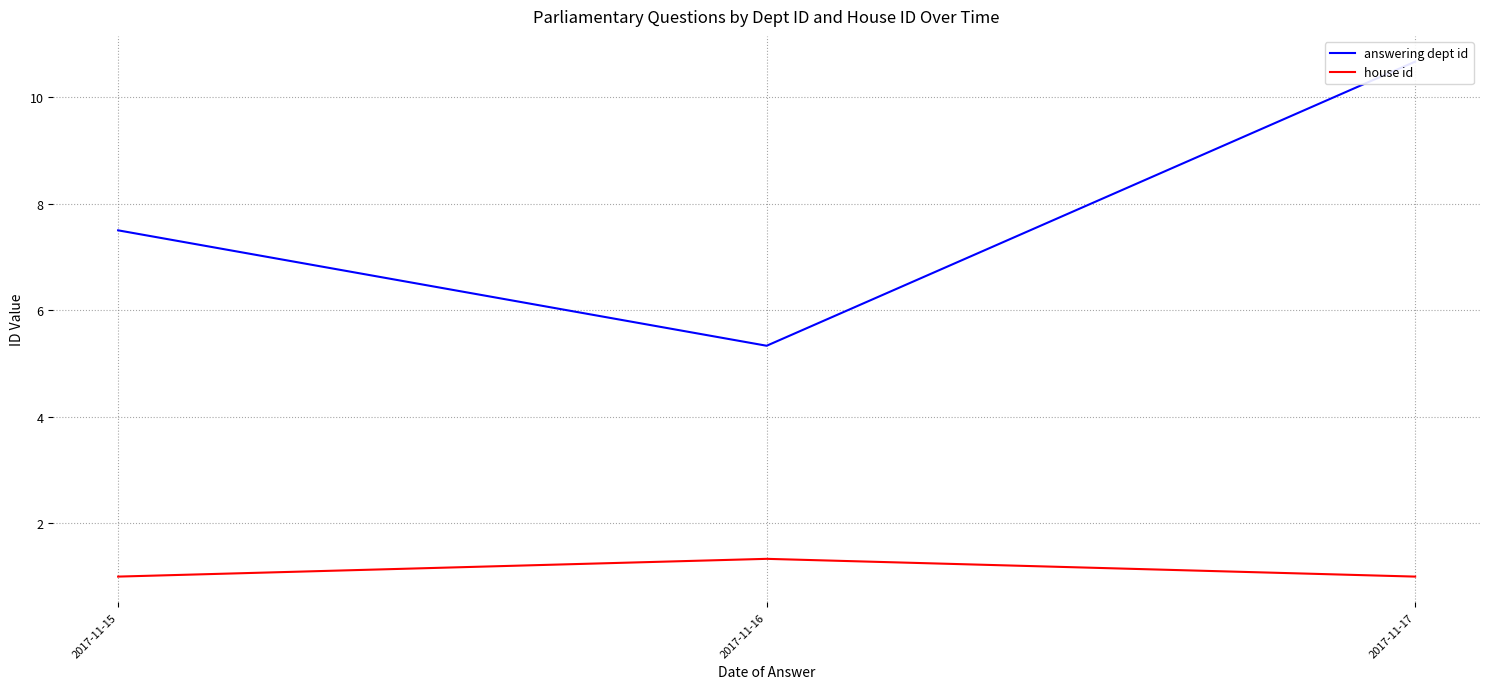

Rank the series at 2017-11-17 from lowest to highest value.

house id, answering dept id